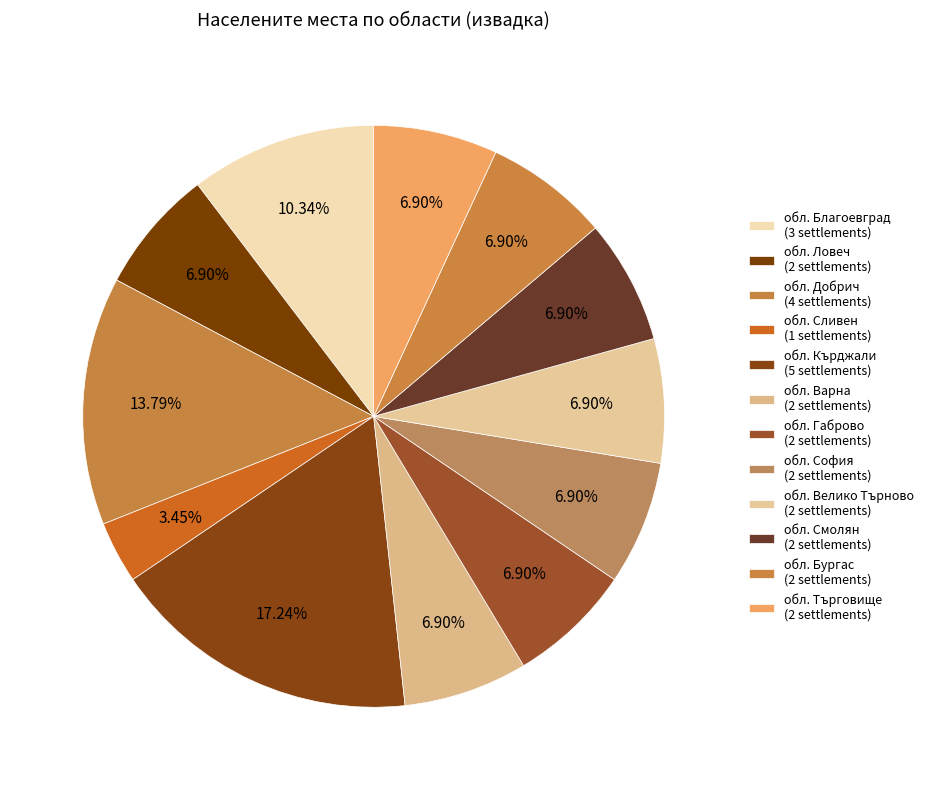

Which slice is the smallest?

обл. Сливен (1 settlements)